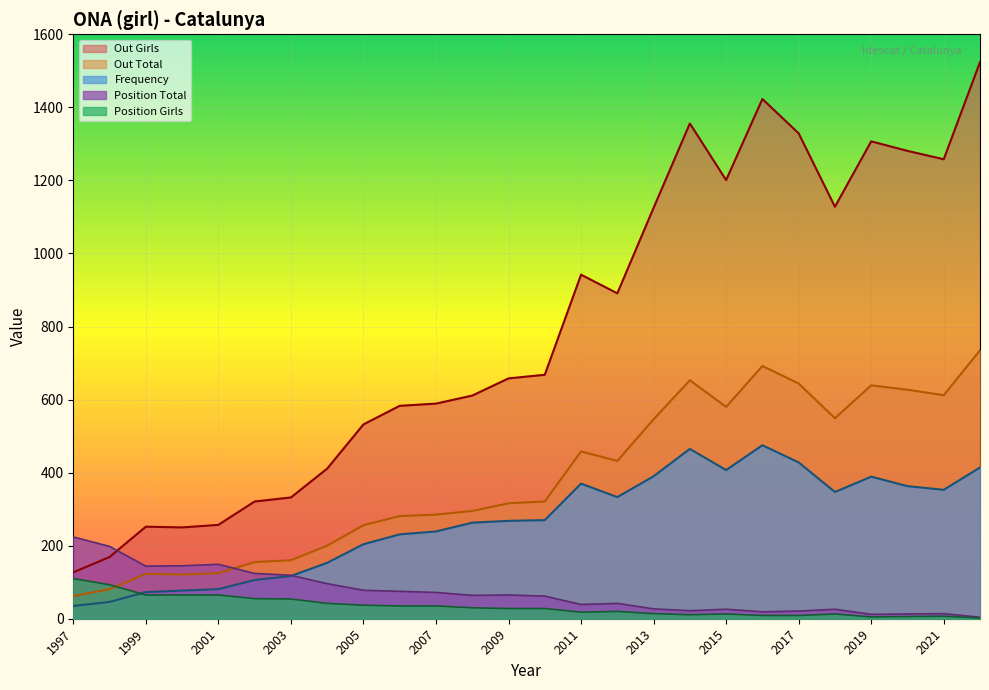

Which category has the highest value across all series?

2022